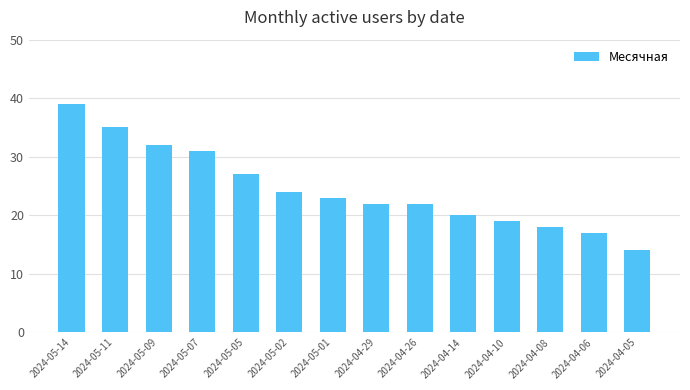

Reading right to left, transcribe all the data shown in this chart.

2024-04-05=14	2024-04-06=17	2024-04-08=18	2024-04-10=19	2024-04-14=20	2024-04-26=22	2024-04-29=22	2024-05-01=23	2024-05-02=24	2024-05-05=27	2024-05-07=31	2024-05-09=32	2024-05-11=35	2024-05-14=39